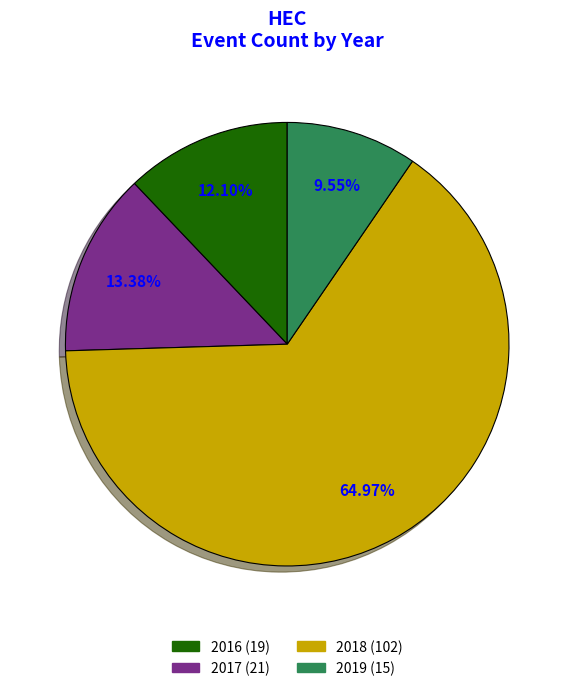

Does any single category account for the majority?

Yes